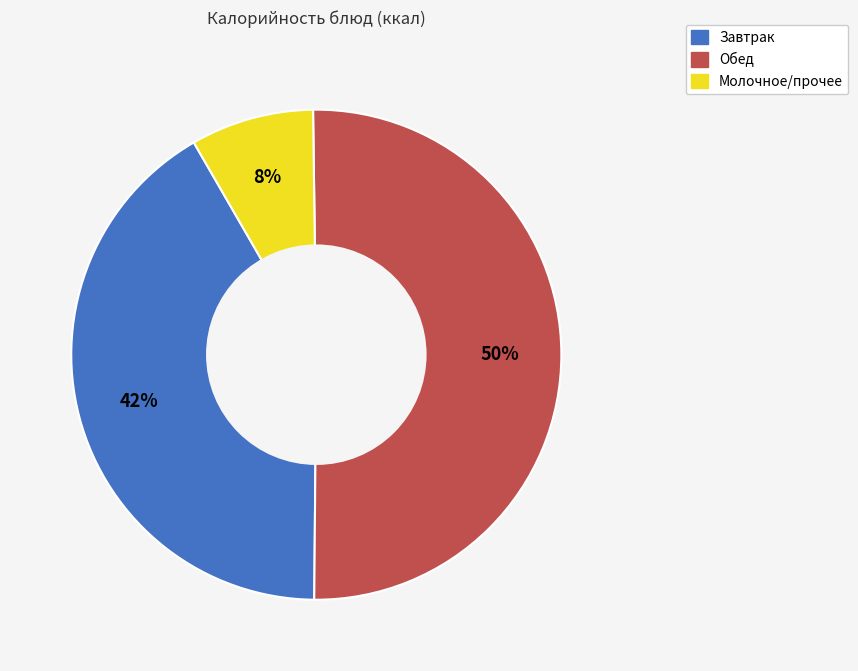

To the nearest percent, what is the average slice percentage?

33%